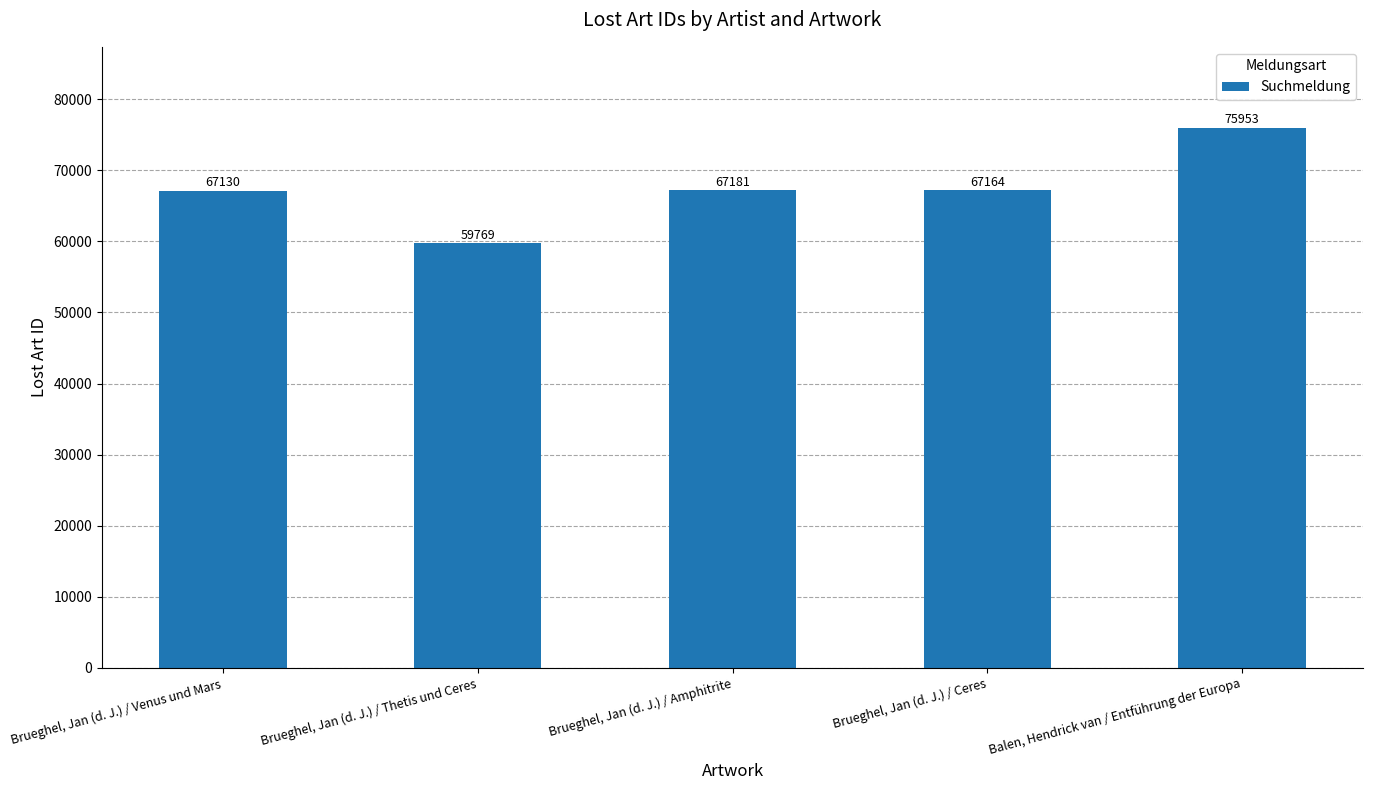

Rank the categories by value from lowest to highest.

Brueghel, Jan (d. J.) / Thetis und Ceres, Brueghel, Jan (d. J.) / Venus und Mars, Brueghel, Jan (d. J.) / Ceres, Brueghel, Jan (d. J.) / Amphitrite, Balen, Hendrick van / Entführung der Europa